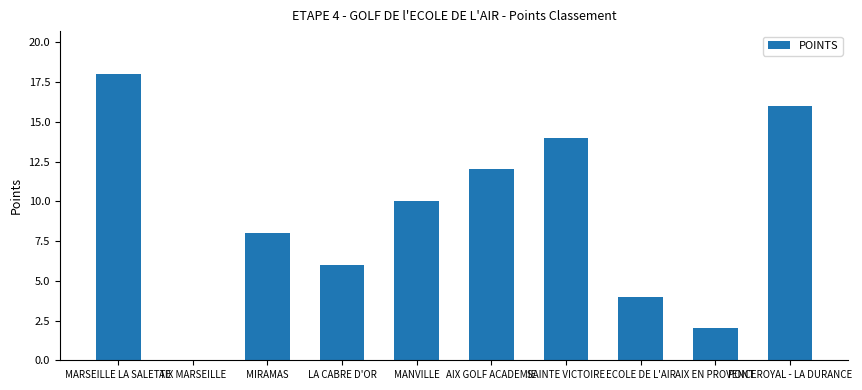

Read the value at LA CABRE D'OR.

6